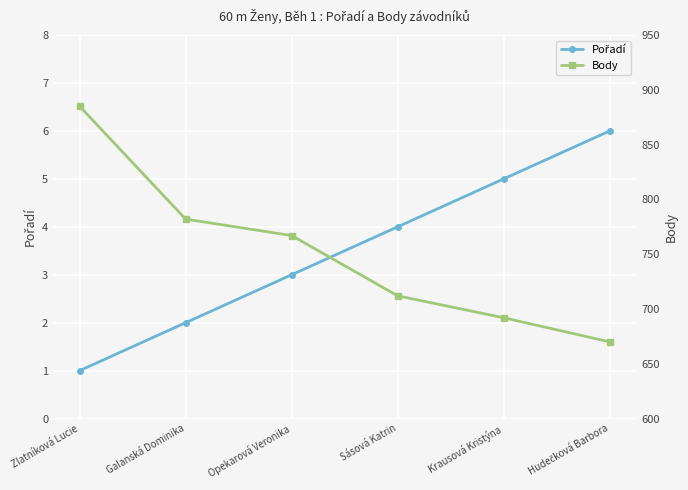

Does the chart display data point markers on the line(s)?

Yes